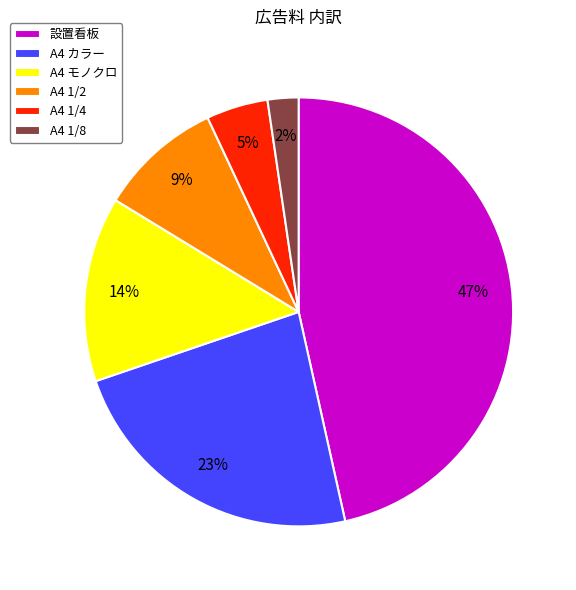

To the nearest percent, what percentage of the pie is A4 1/4?

5%